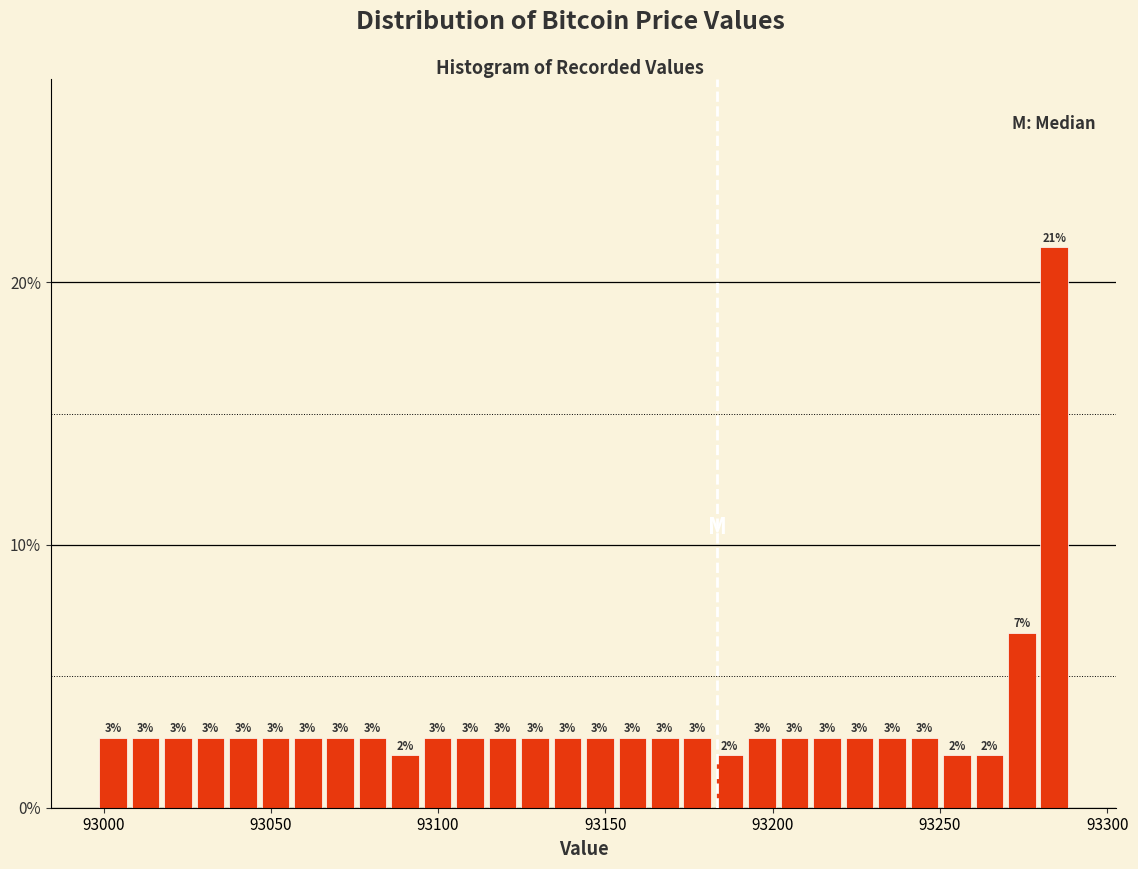

Read against the x-axis, roughly where is the centre of the tallest bar?

93285